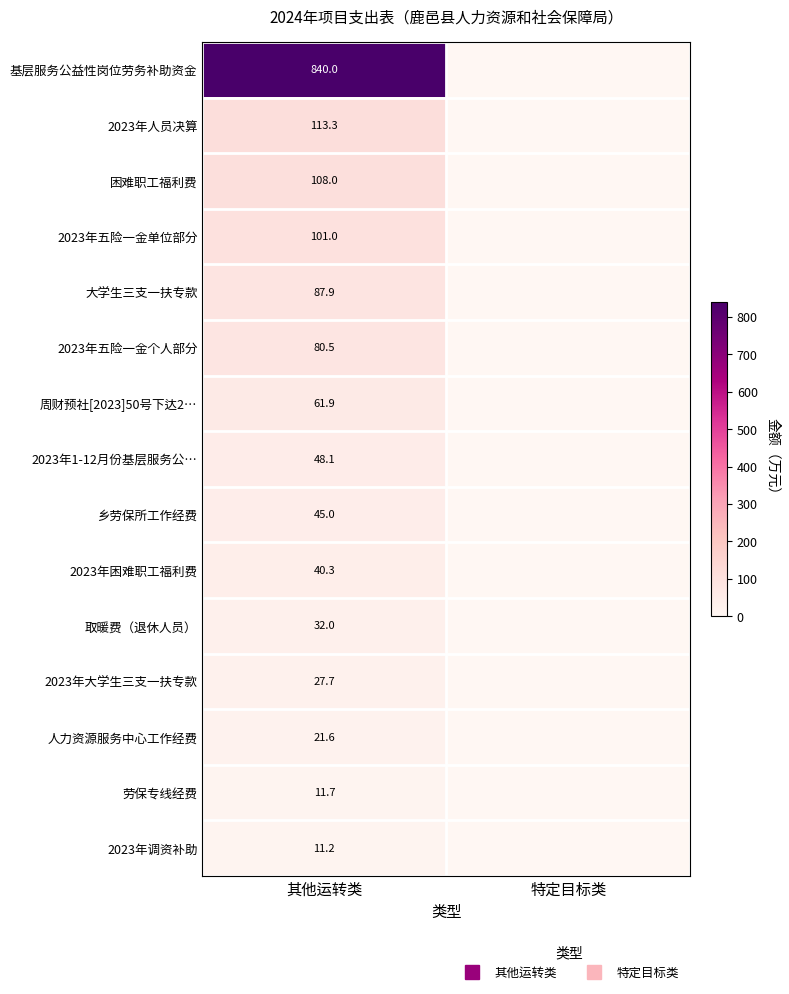

The 2023年调资补助 series shows 0.0 at 特定目标类. True or false?

True